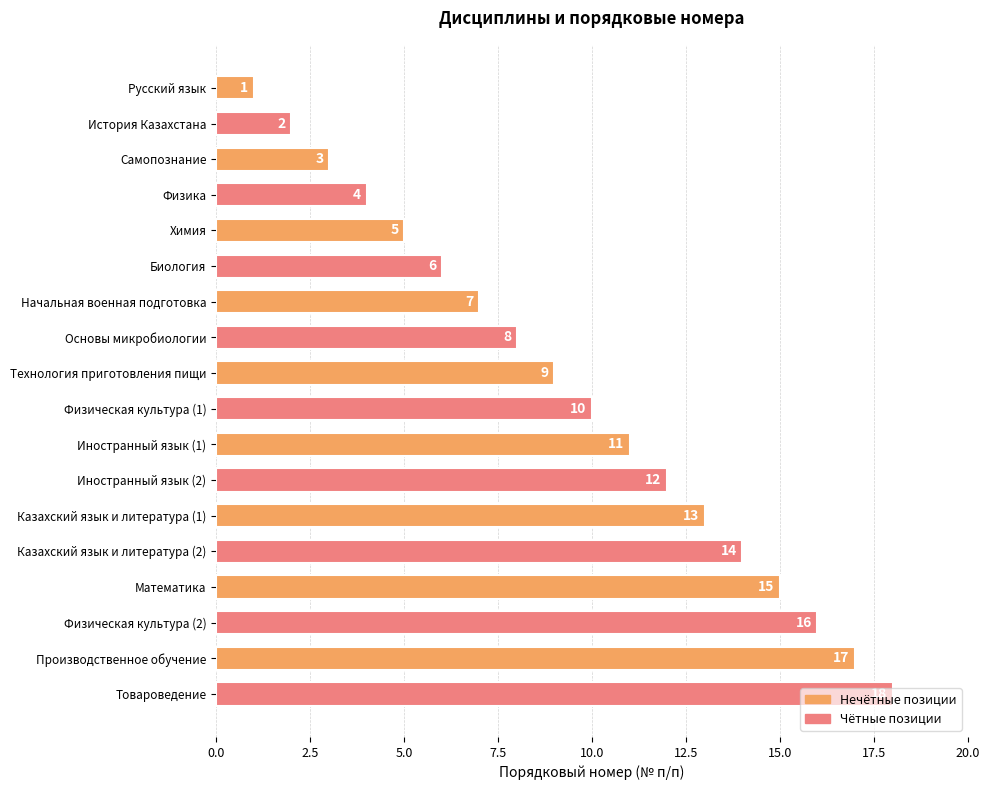

Which category has the lowest value across all series?

Русский язык